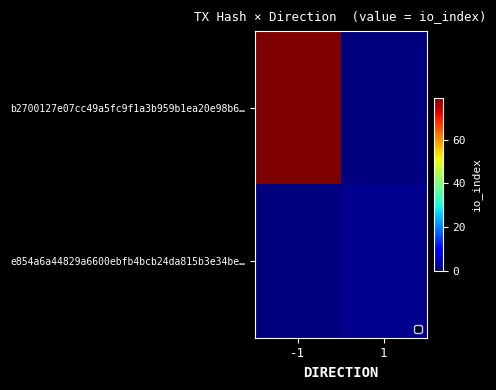

Reading right to left, extract all data points from this chart.

b2700127e07cc49a5fc9f1a3b959b1ea20e98b6…: 1=0	-1=79
e854a6a44829a6600ebfb4bcb24da815b3e34be…: 1=1	-1=0